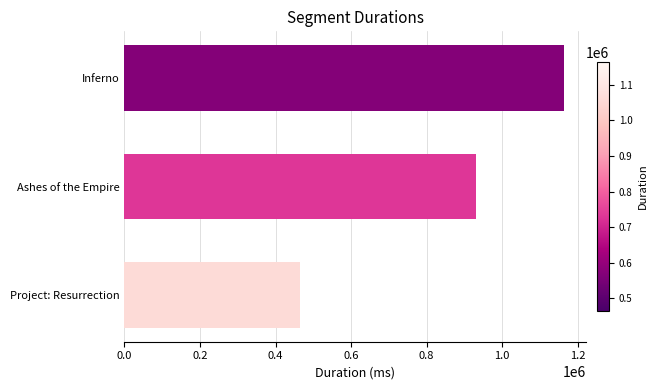

Which category has the highest value across all series?

Inferno